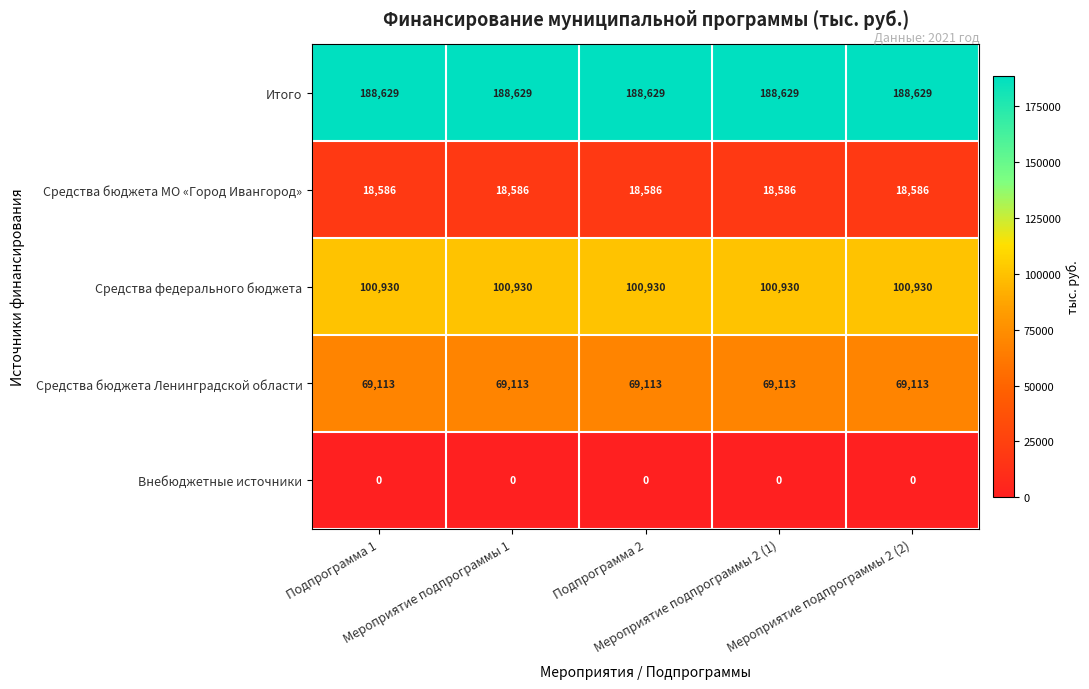

At how many categories does at least one series exceed 172231?

5